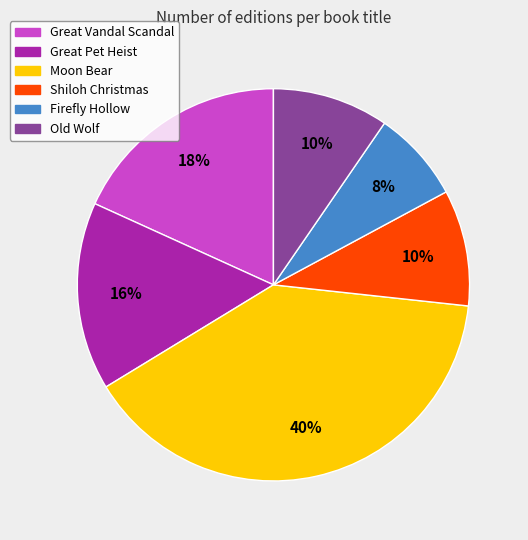

To the nearest percent, what is the combined percentage of Great Pet Heist and Moon Bear?

55%